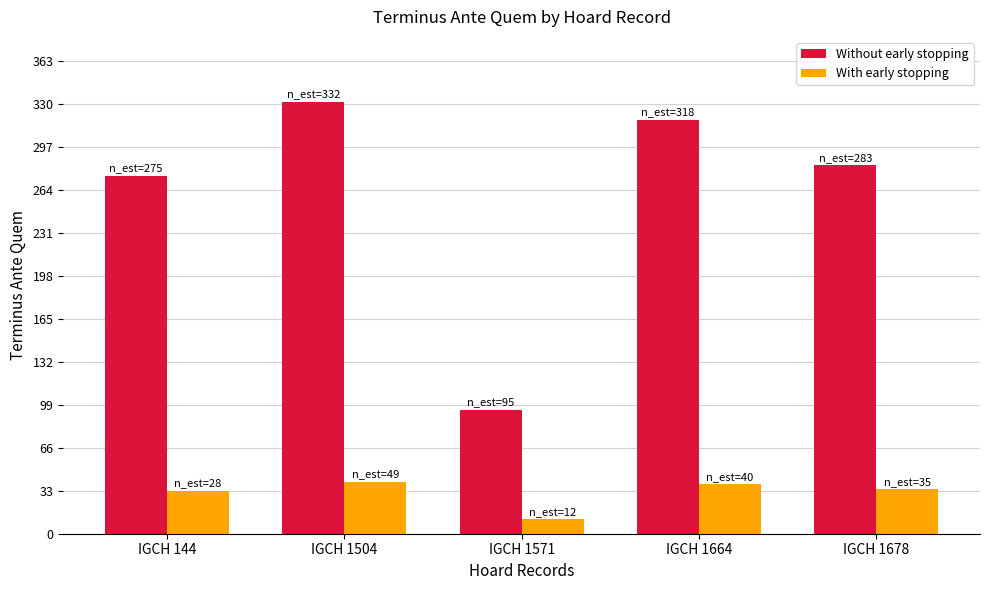

What is the lowest value of the With early stopping series?

11